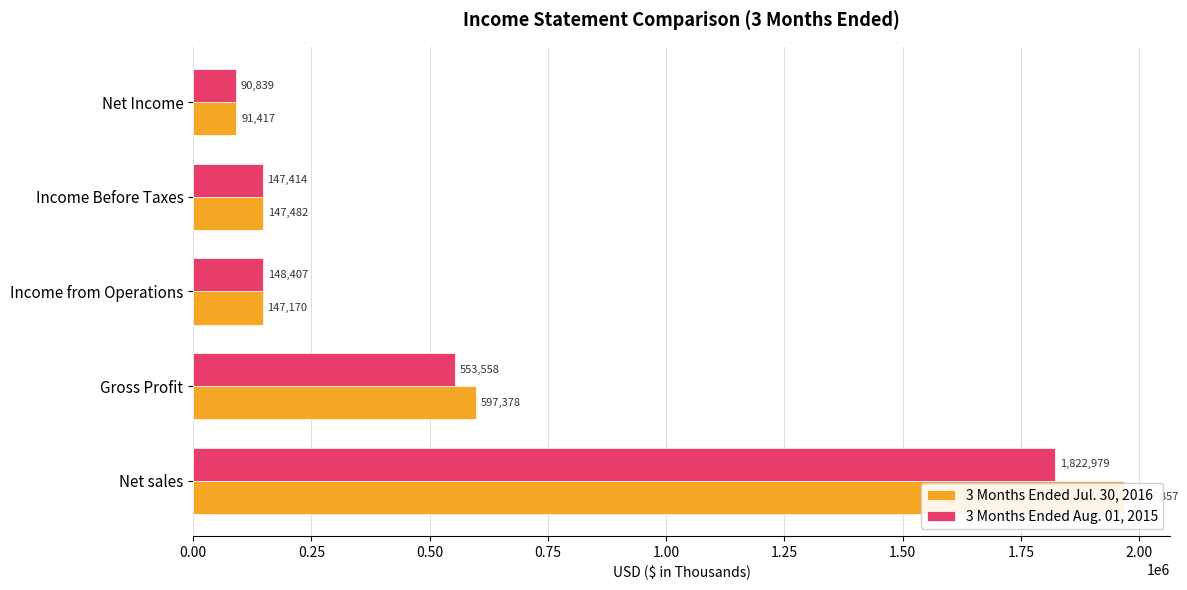

What are all the series names shown in the legend?

3 Months Ended Jul. 30, 2016, 3 Months Ended Aug. 01, 2015